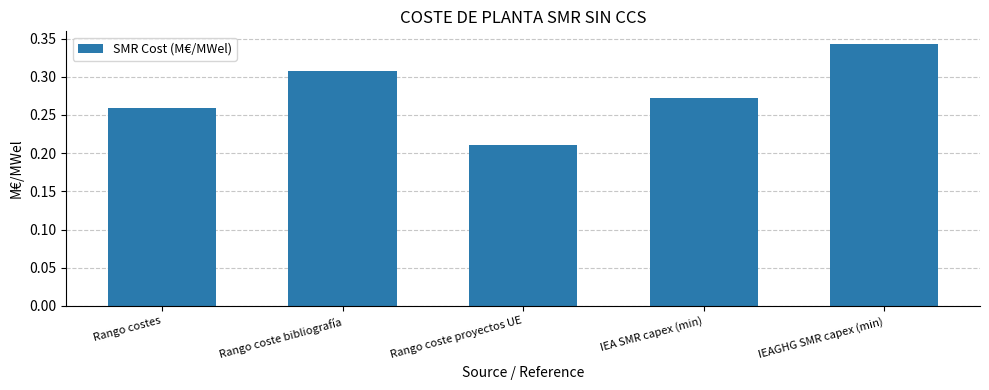

What is the change in value from Rango coste proyectos UE to IEA SMR capex (min)?

+0.1